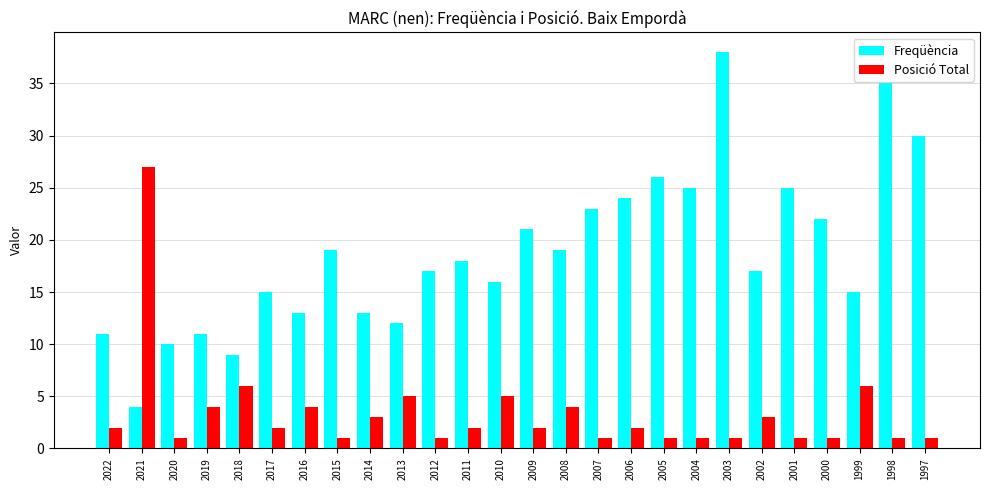

At how many categories does at least one series exceed 4?

26